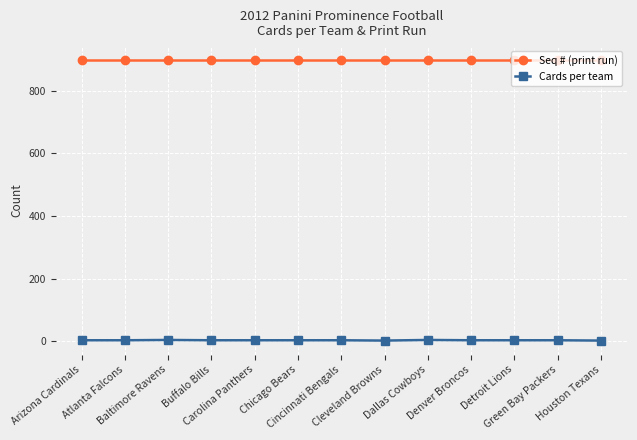

What is the label of the 10th point from the left?

Denver Broncos